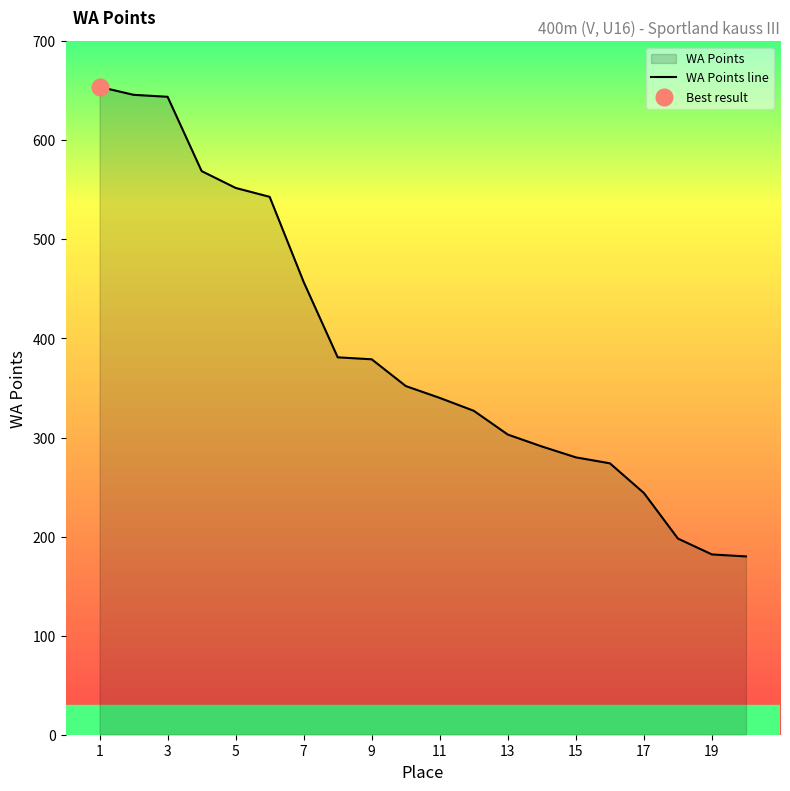

True or false: WA Points line has a value of 142 at 15.

False